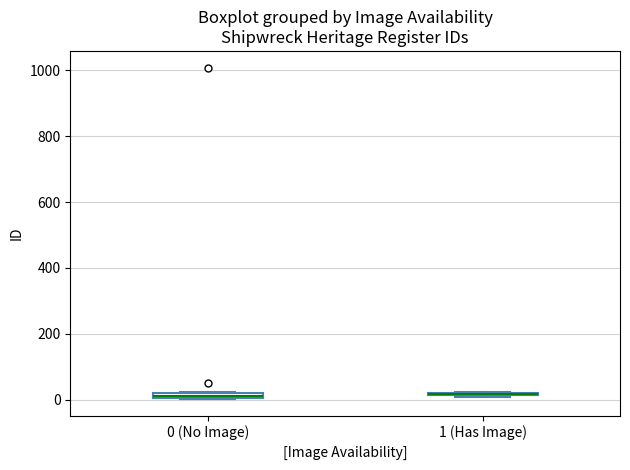

Where is the lower edge of the box for 0 (No Image) on the y-axis? The values are not printed on the chart, so give them approximately, as read against the axis.

0